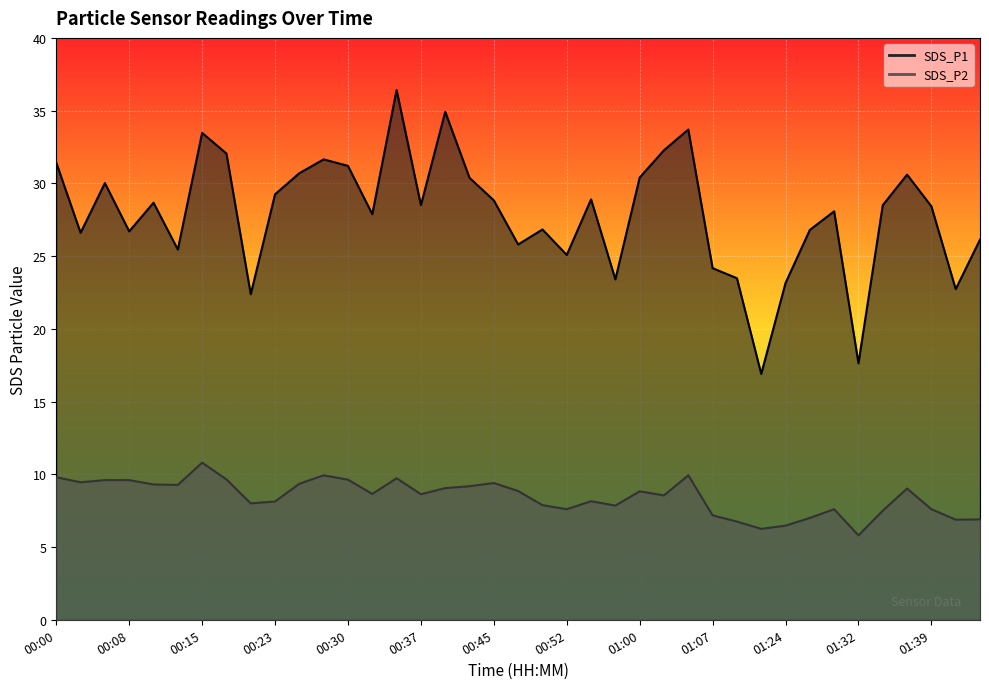

How many lines are shown in the chart?

2